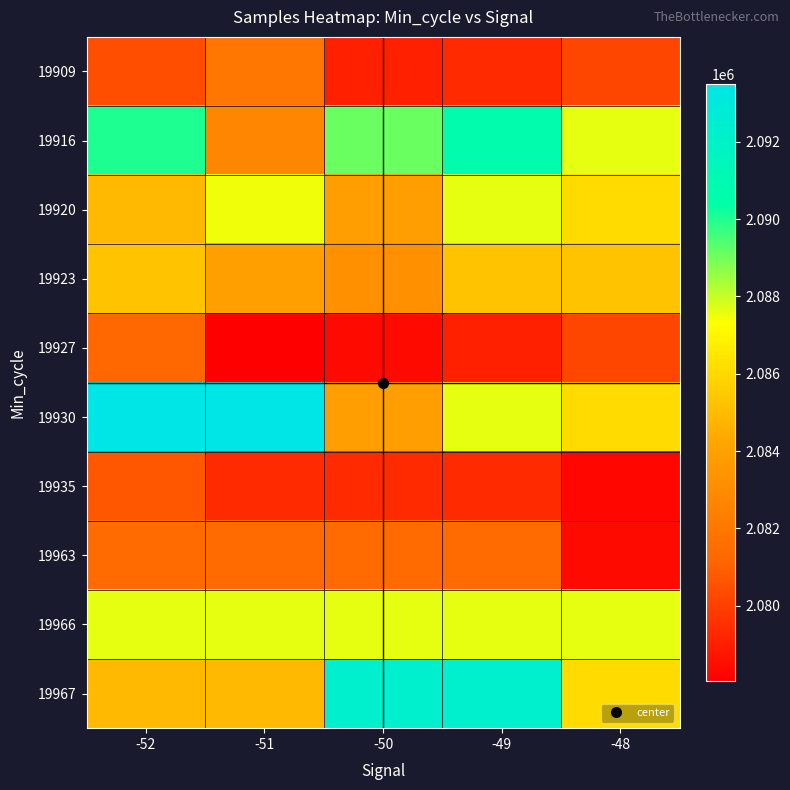

What is the total value across all series at -48?

20835692